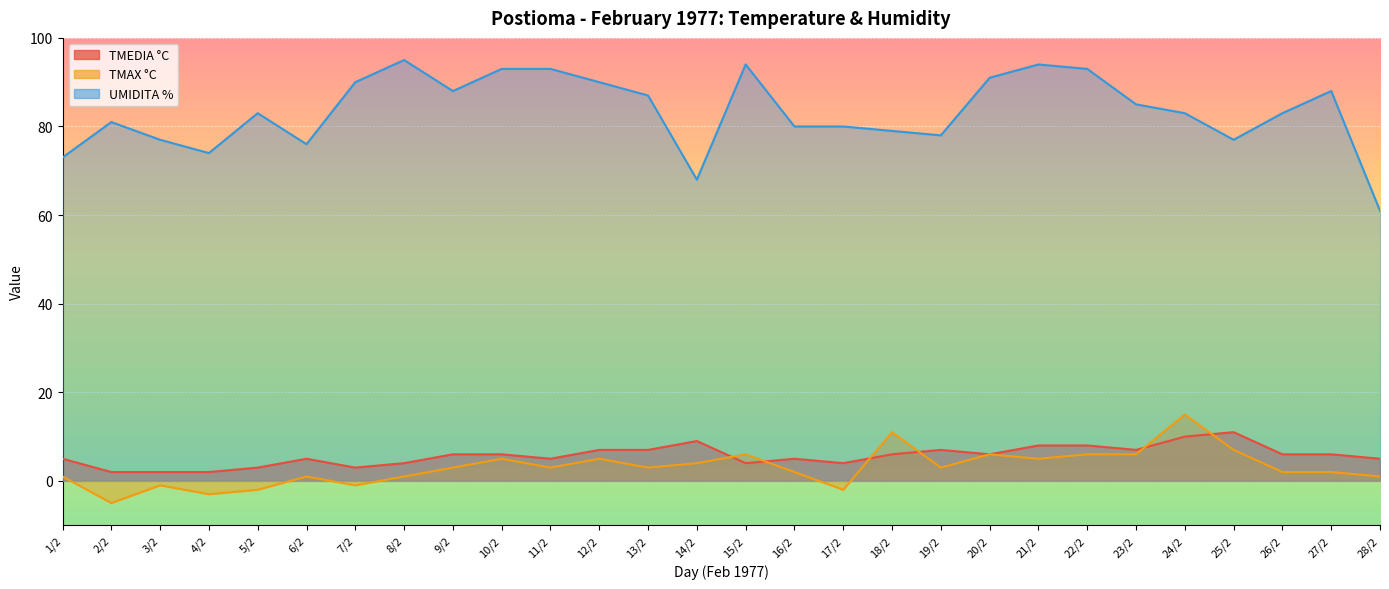

True or false: UMIDITA % and TMAX °C intersect in this chart.

False